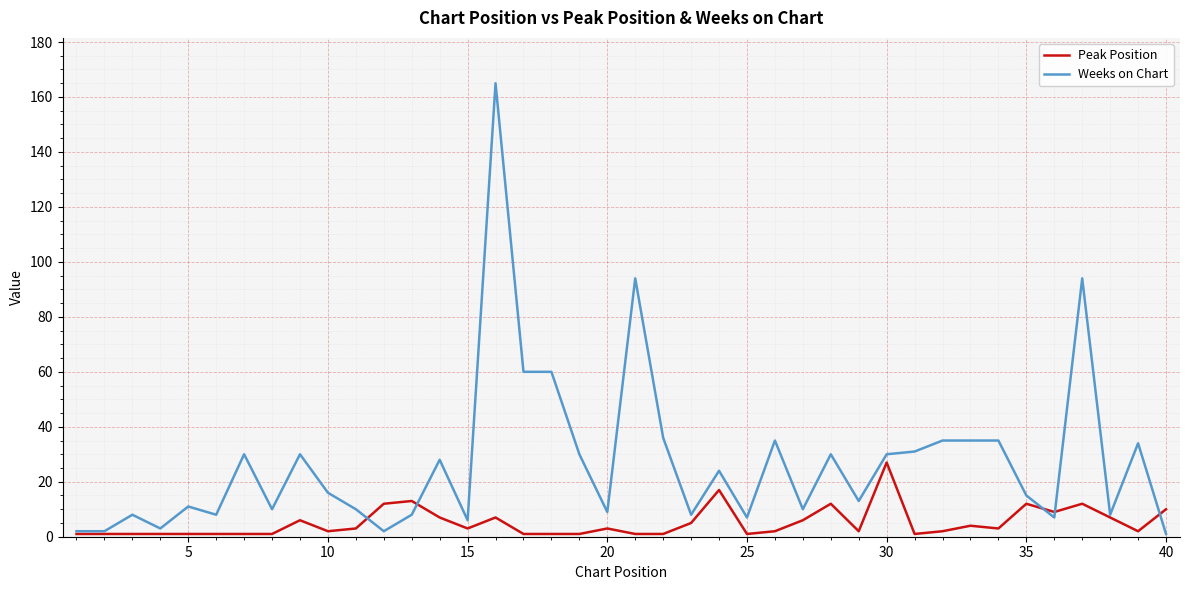

List the series in order of their peak value, lowest first.

Peak Position, Weeks on Chart